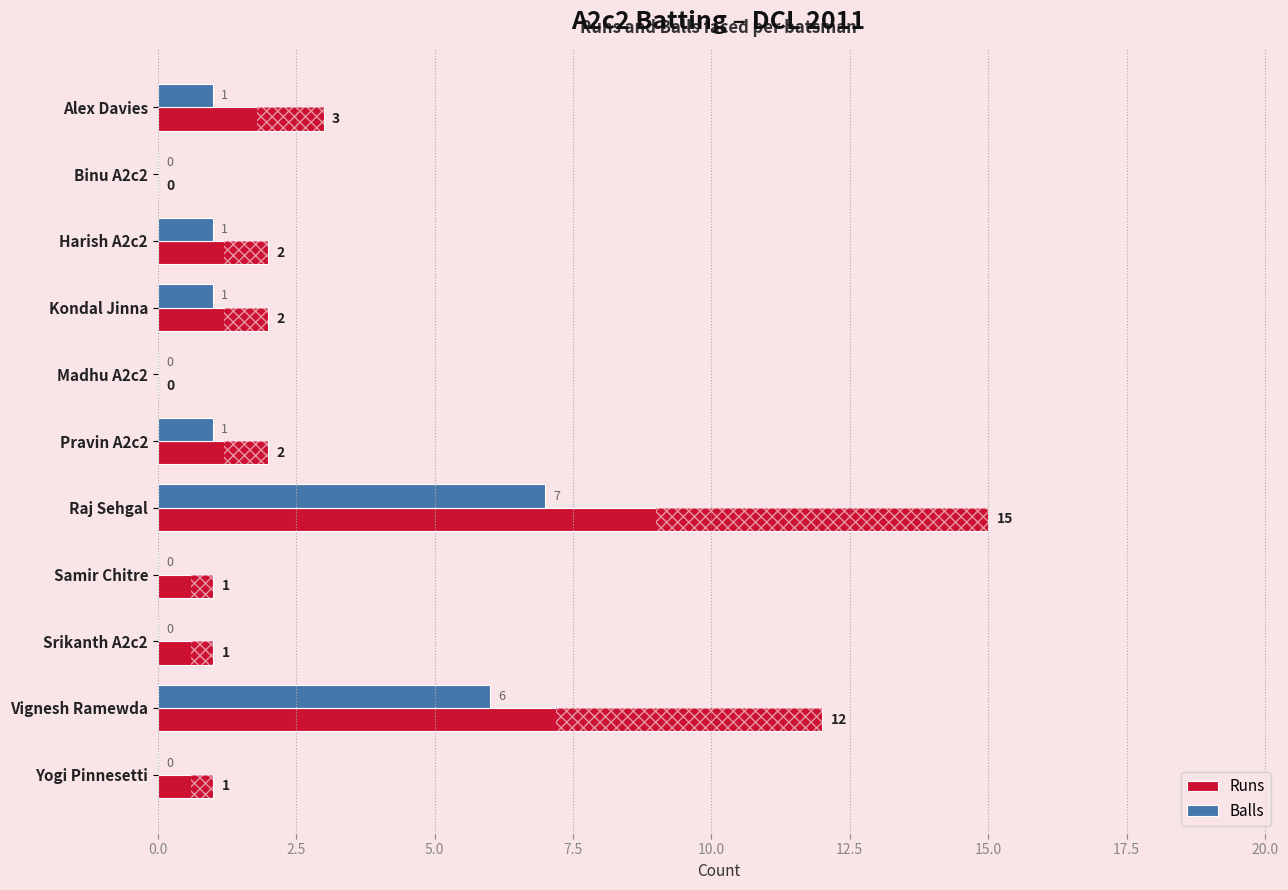

Which series has the widest spread of values?

Runs